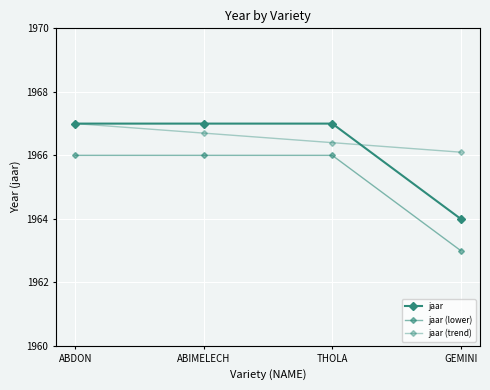

True or false: jaar (lower) and jaar intersect in this chart.

False